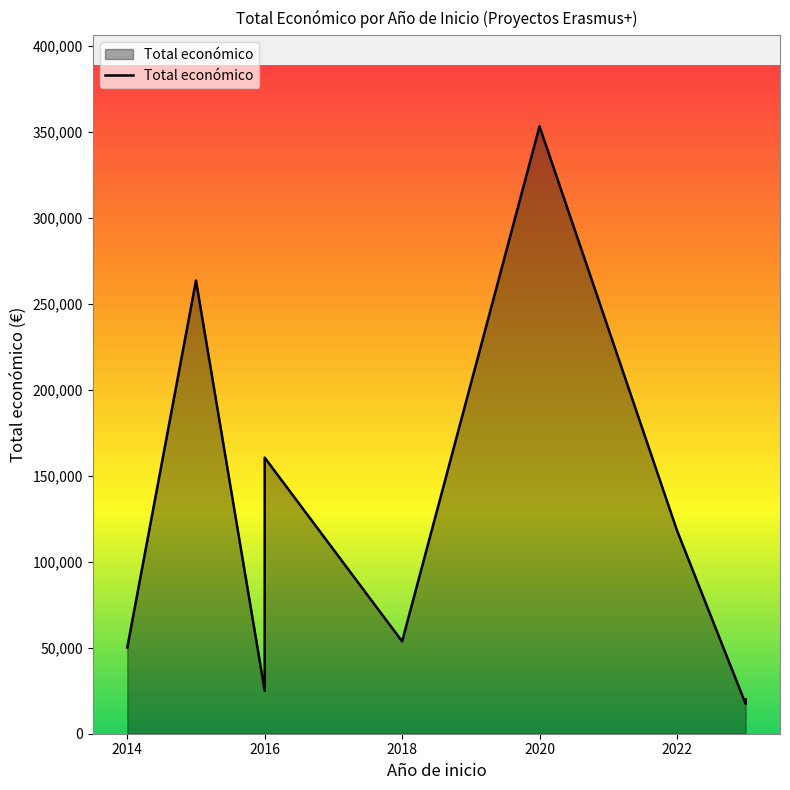

How many interior local valleys (lower than both neighbors) does the data have?

3